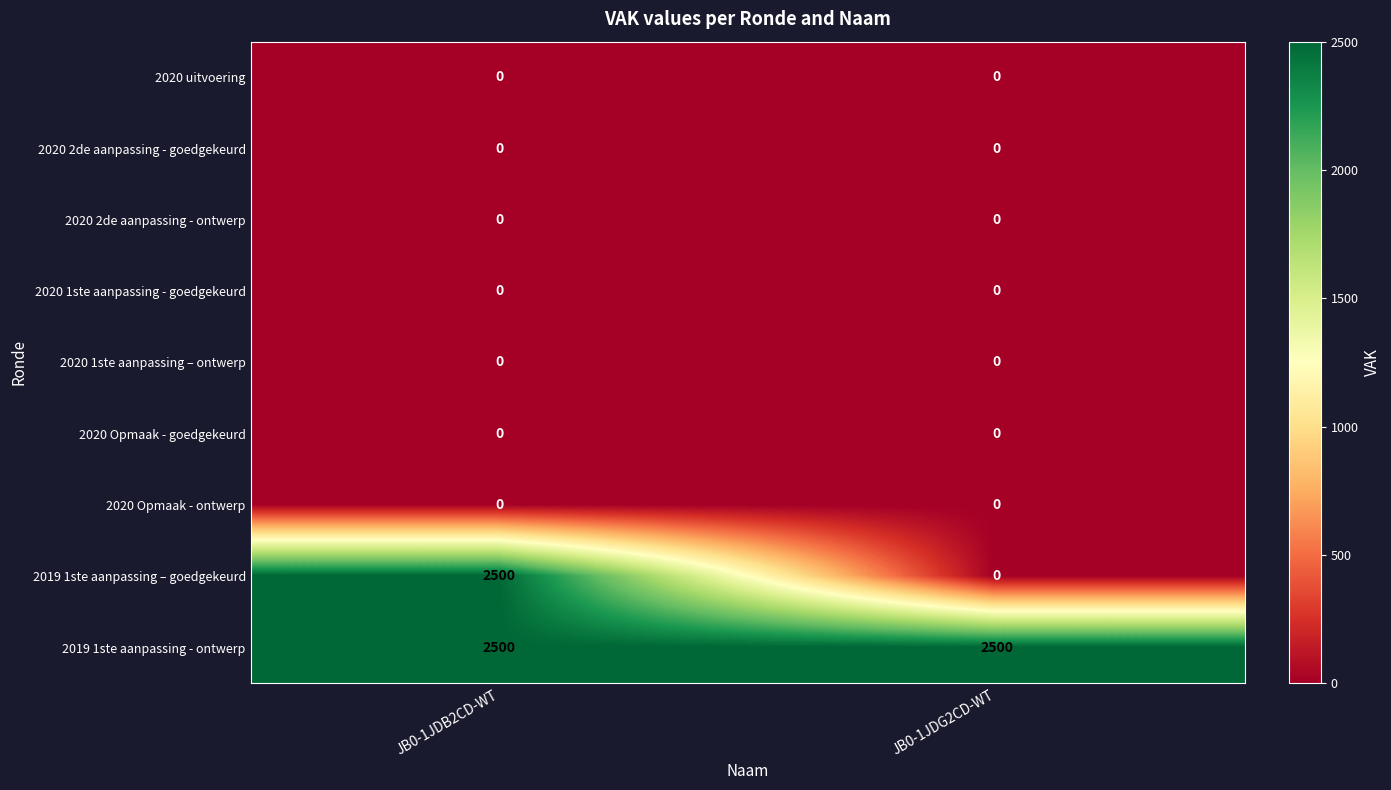

Which series has the largest range (max minus min)?

2019 1ste aanpassing – goedgekeurd